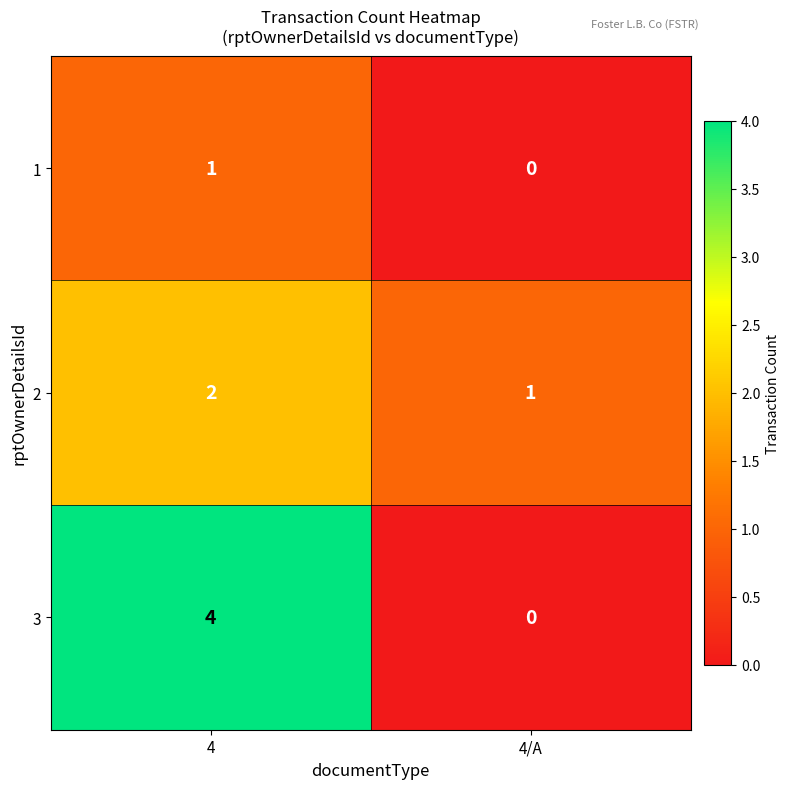

The 1 series shows 0 at 4/A. True or false?

True